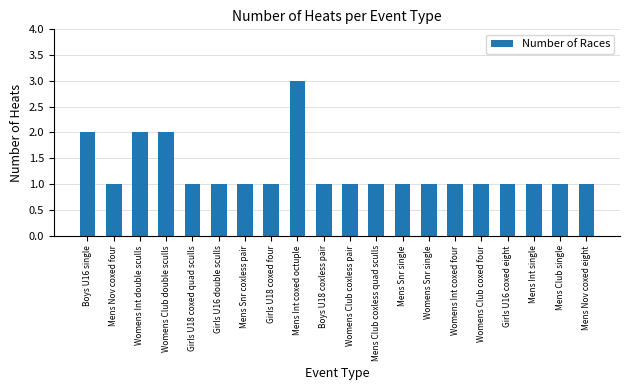

What is the sum of the values at Womens Club coxed four and Womens Club coxless pair?

2